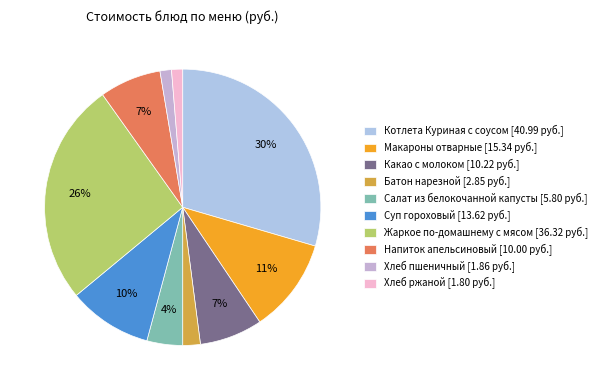

How many segments does this pie chart have?

10